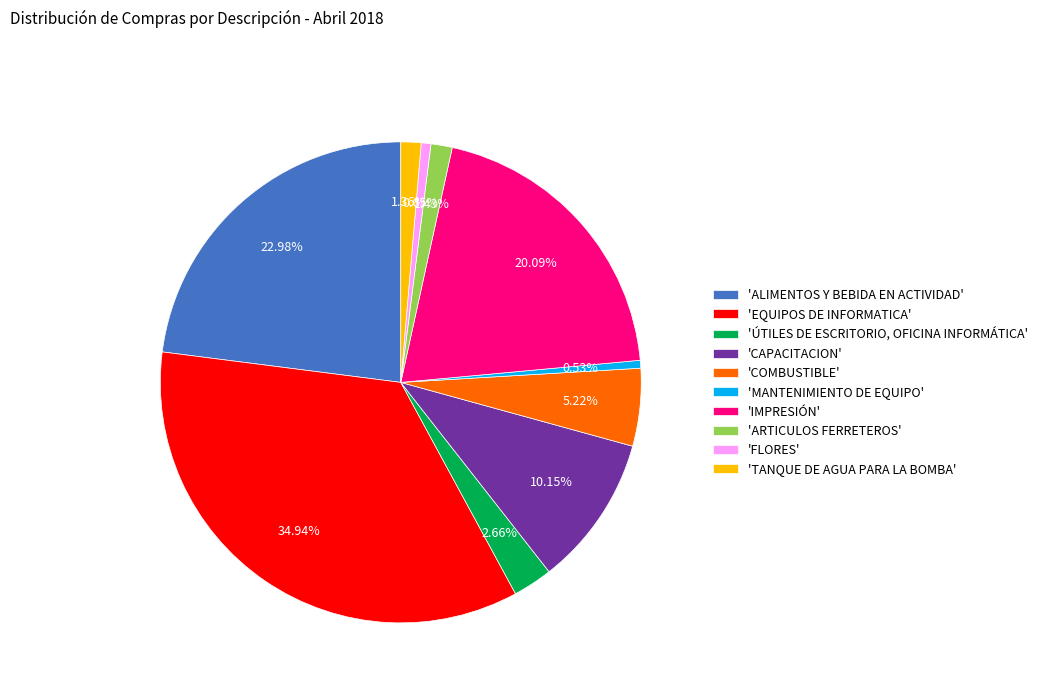

To the nearest percent, what is the average slice percentage?

10%